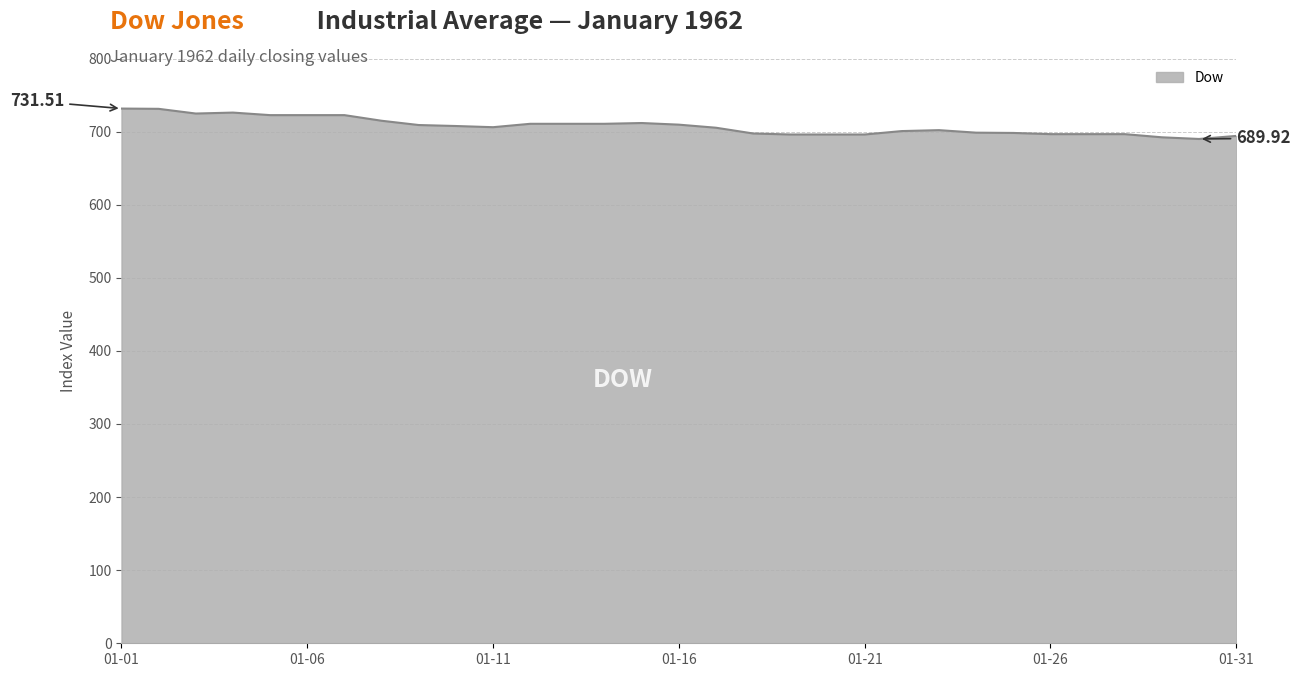

What is the minimum value shown in the chart?

689.9